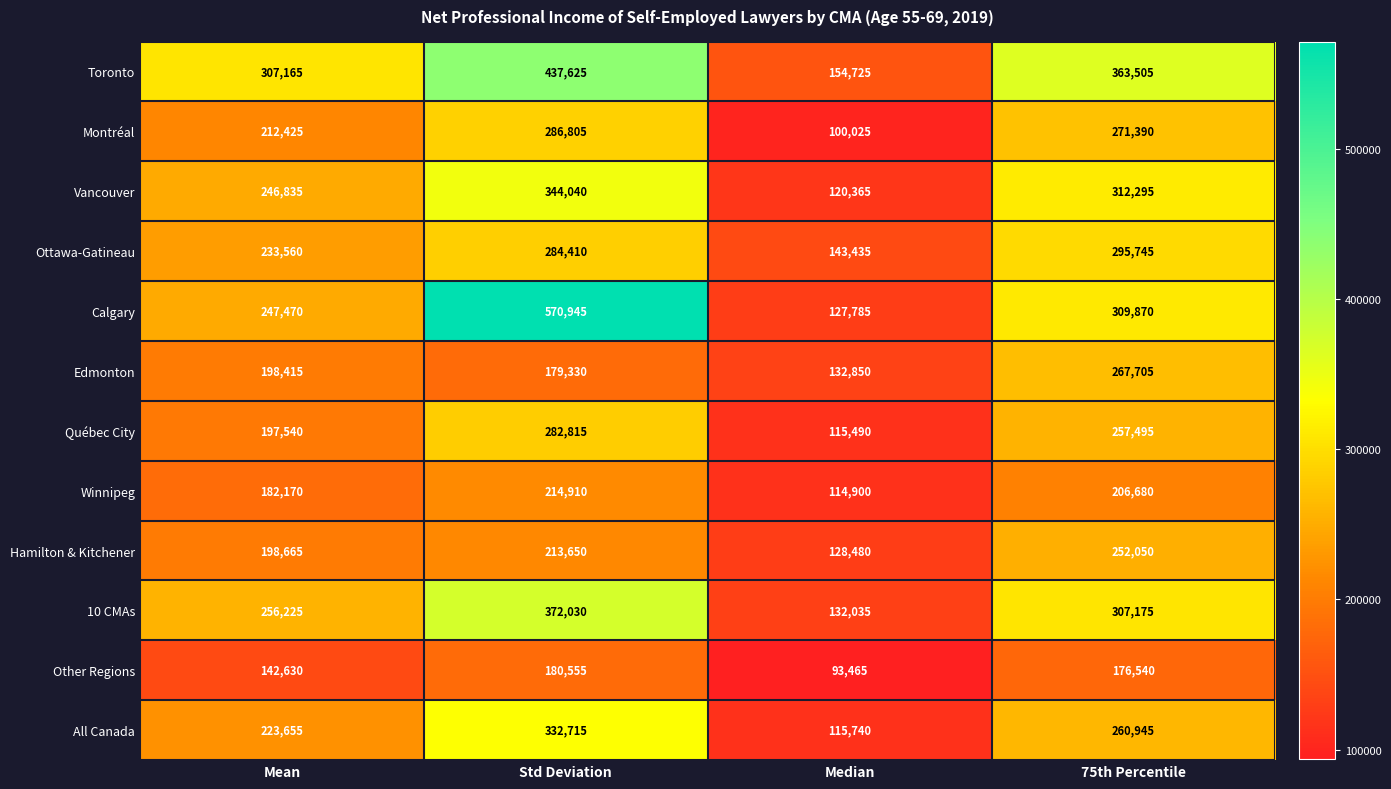

What is the sum of the Edmonton values at Mean and 75th Percentile?

466120